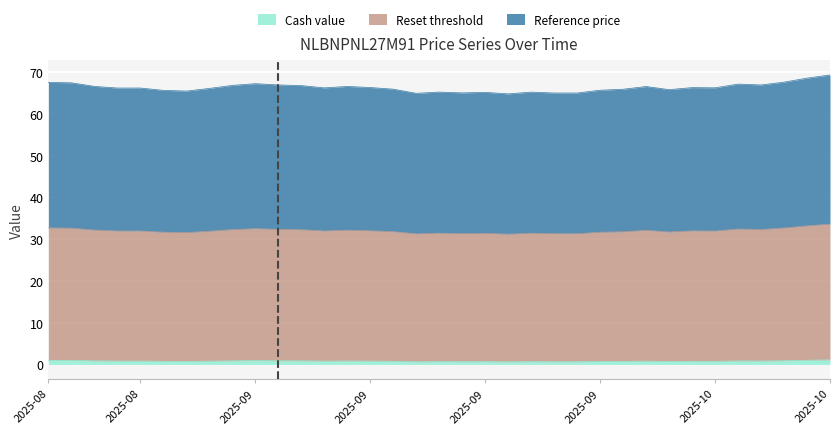

List the labels in order of Cash value value, largest first.

2025-10-10, 2025-10-09, 2025-08-25, 2025-08-26, 2025-09-05, 2025-10-08, 2025-09-08, 2025-09-04, 2025-08-27, 2025-09-09, 2025-10-06, 2025-09-11, 2025-10-07, 2025-08-28, 2025-08-29, 2025-09-12, 2025-09-03, 2025-09-10, 2025-09-30, 2025-10-02, 2025-09-01, 2025-09-15, 2025-10-03, 2025-09-02, 2025-09-29, 2025-09-26, 2025-10-01, 2025-09-17, 2025-09-19, 2025-09-23, 2025-09-18, 2025-09-16, 2025-09-24, 2025-09-25, 2025-09-22